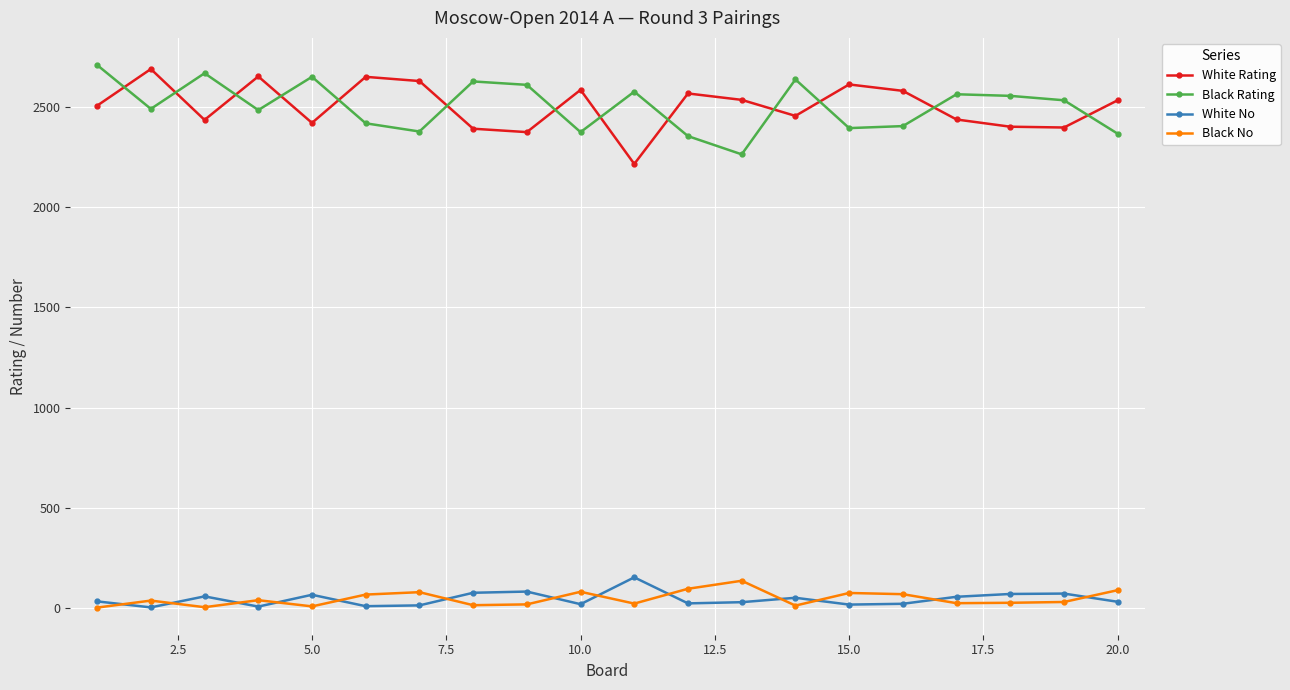

True or false: White Rating has more than 2 interior local peaks.

True